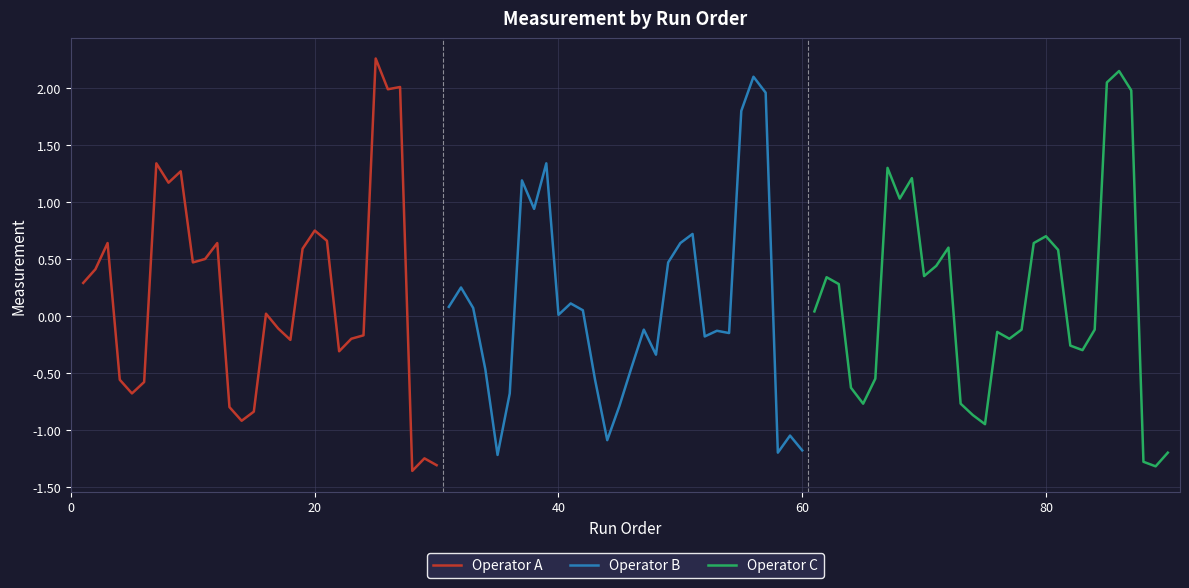

What is the difference between the maximum and second lowest values in the Operator B series?

3.3